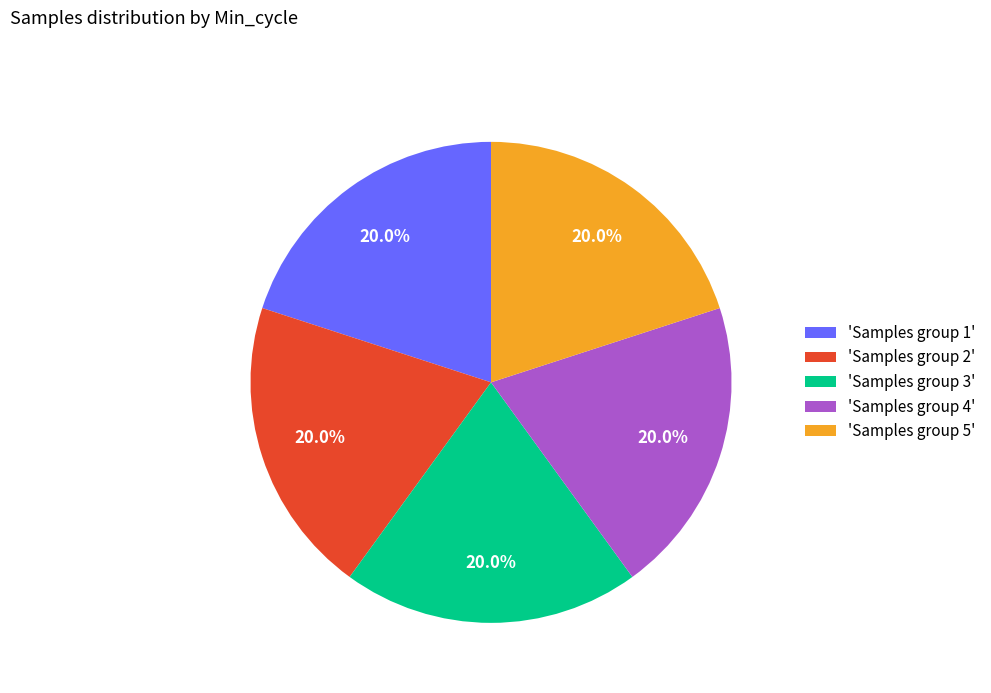

What is the ratio of the value at 'Samples group 1' to the value at 'Samples group 4'?

1.0